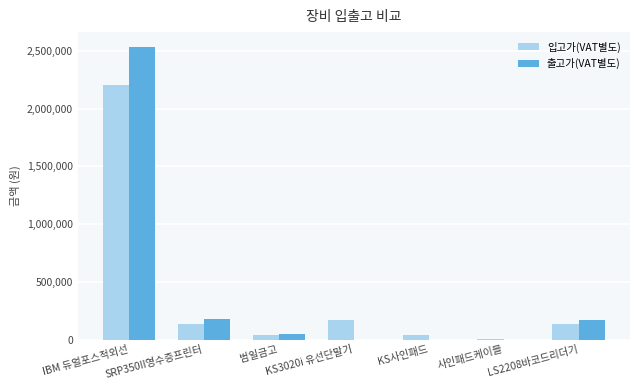

What is the sum of all 출고가(VAT별도) values?

2925750